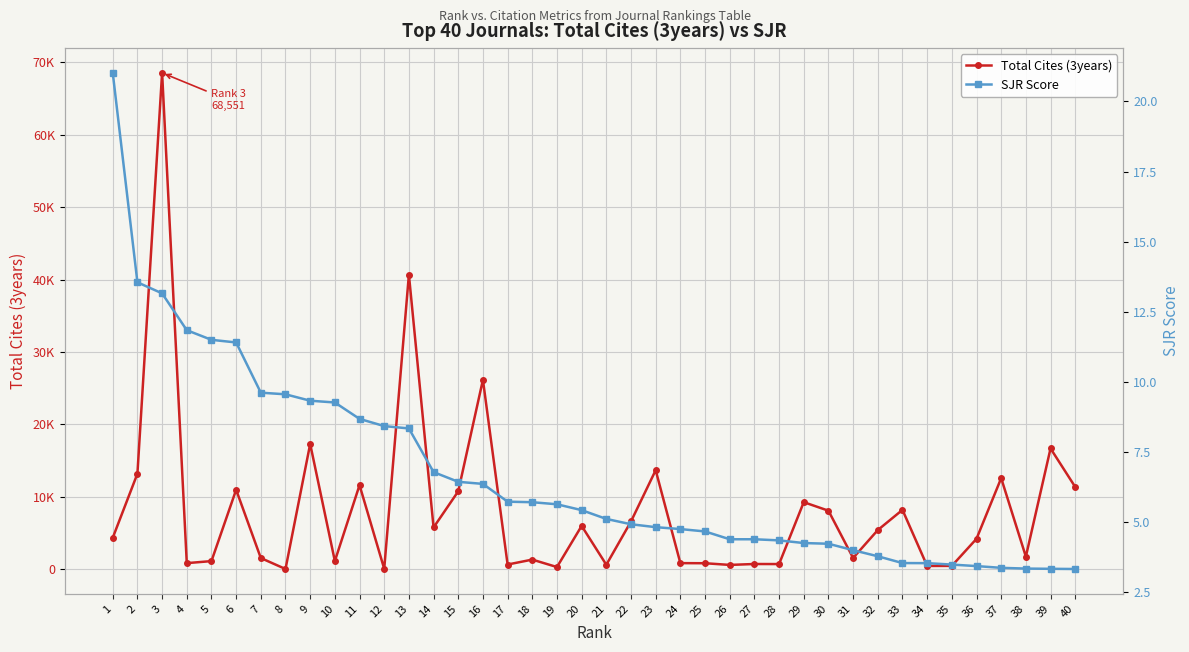

Which series changed the most between 5 and 27?

Total Cites (3years)